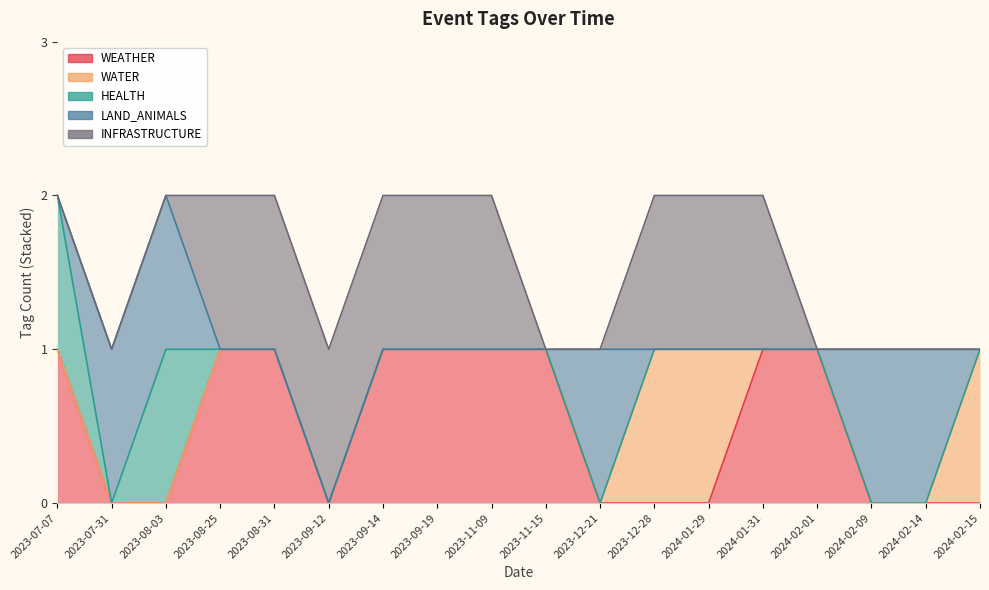

What is the label of the 9th point from the left?

2023-11-09